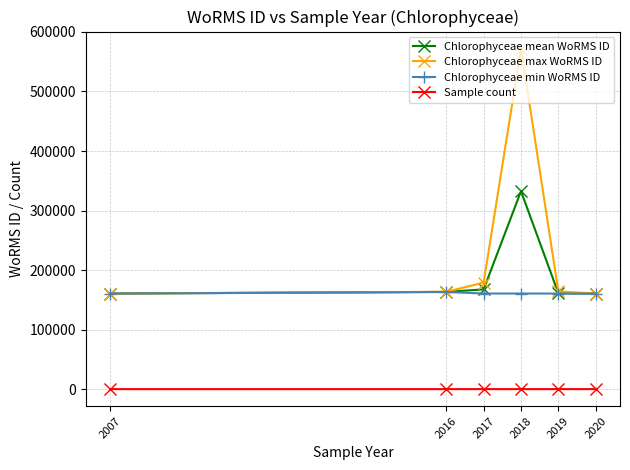

The value of Chlorophyceae mean WoRMS ID at 2017 is 90879.2. True or false?

False